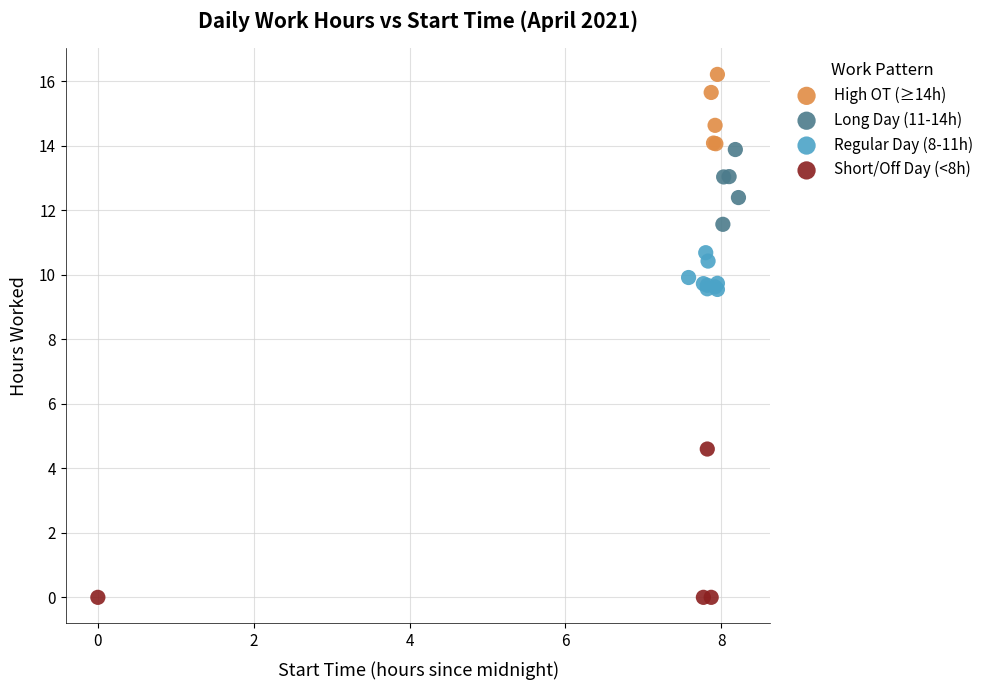

Which series contains the highest Y value?

High OT (≥14h)